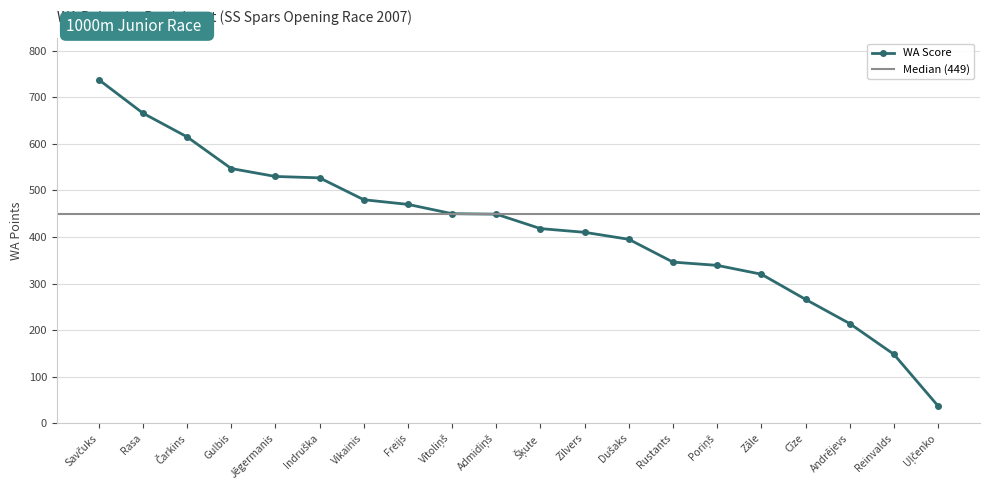

The value of WA Score at Andrējevs is 214. True or false?

True